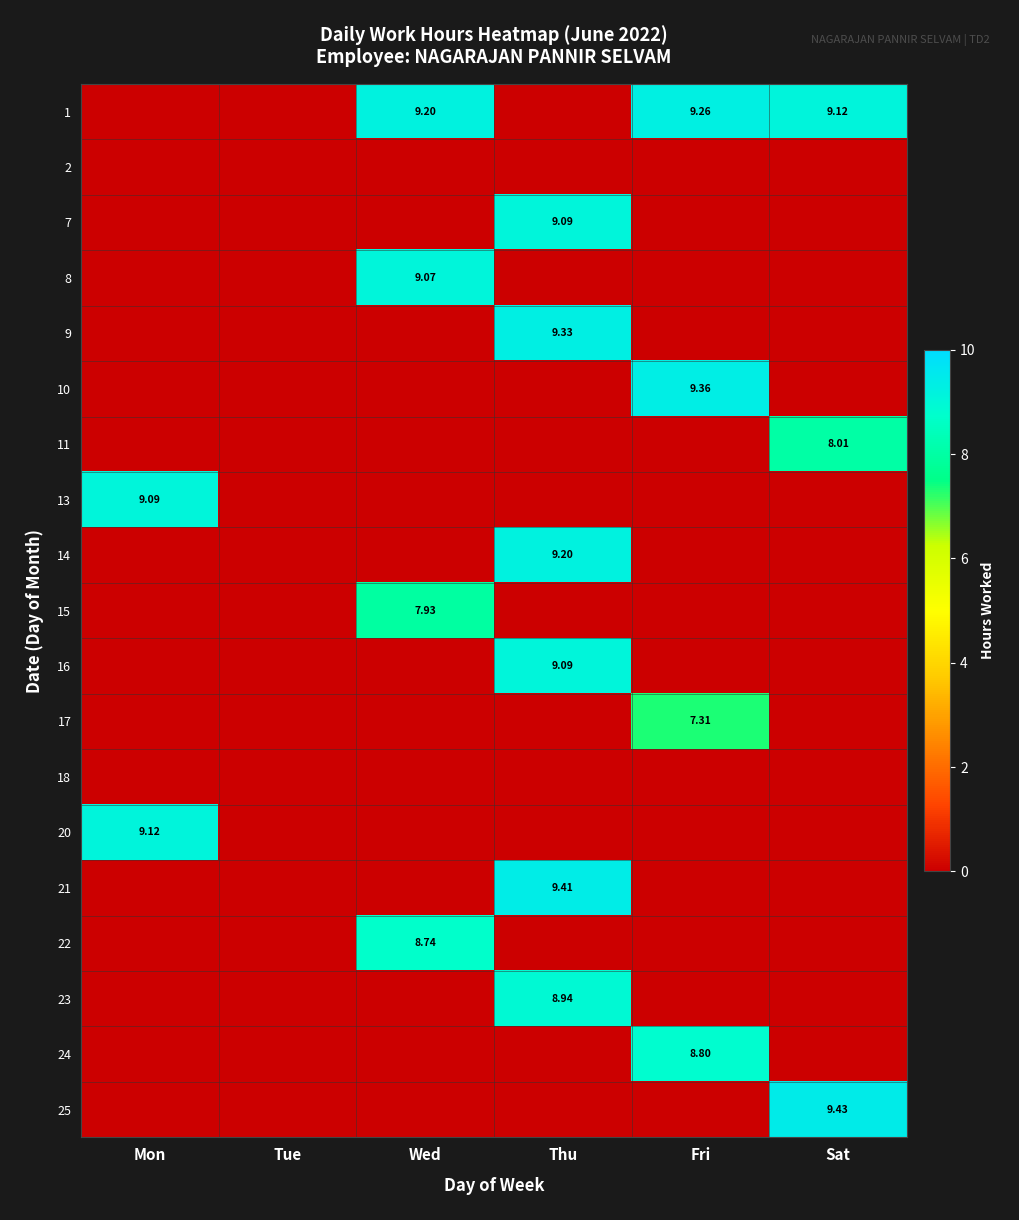

What is the spread (max minus min) of values at Wed?

9.2